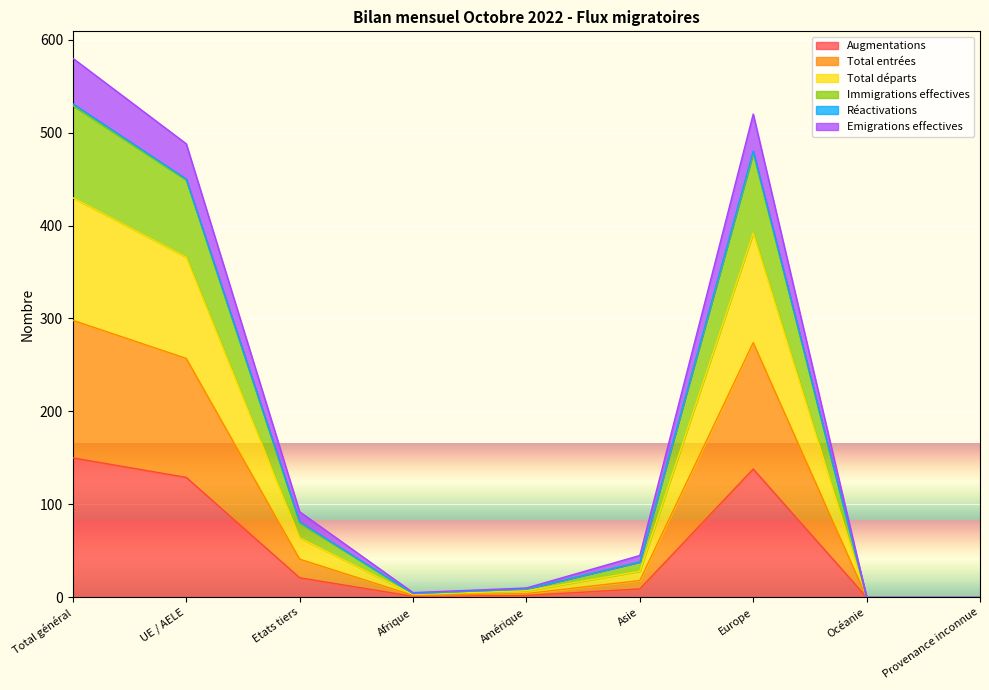

True or false: Augmentations has more than 1 points higher than both neighbors.

False